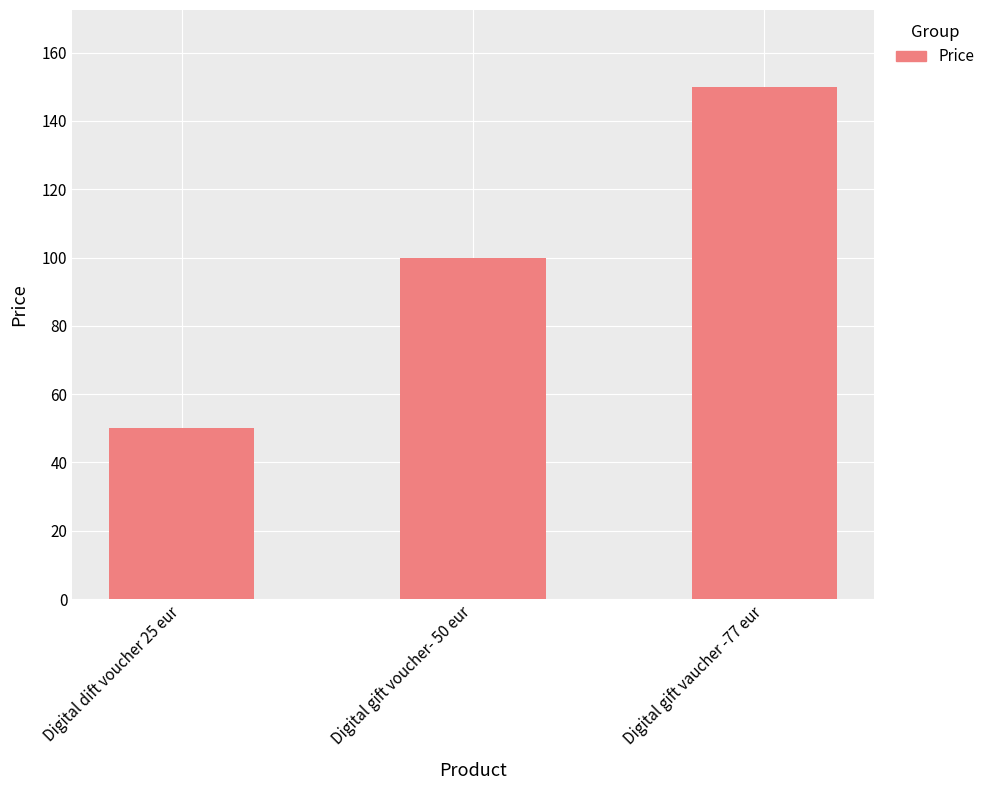

What is the value of the 3rd bar from the left?

150.0